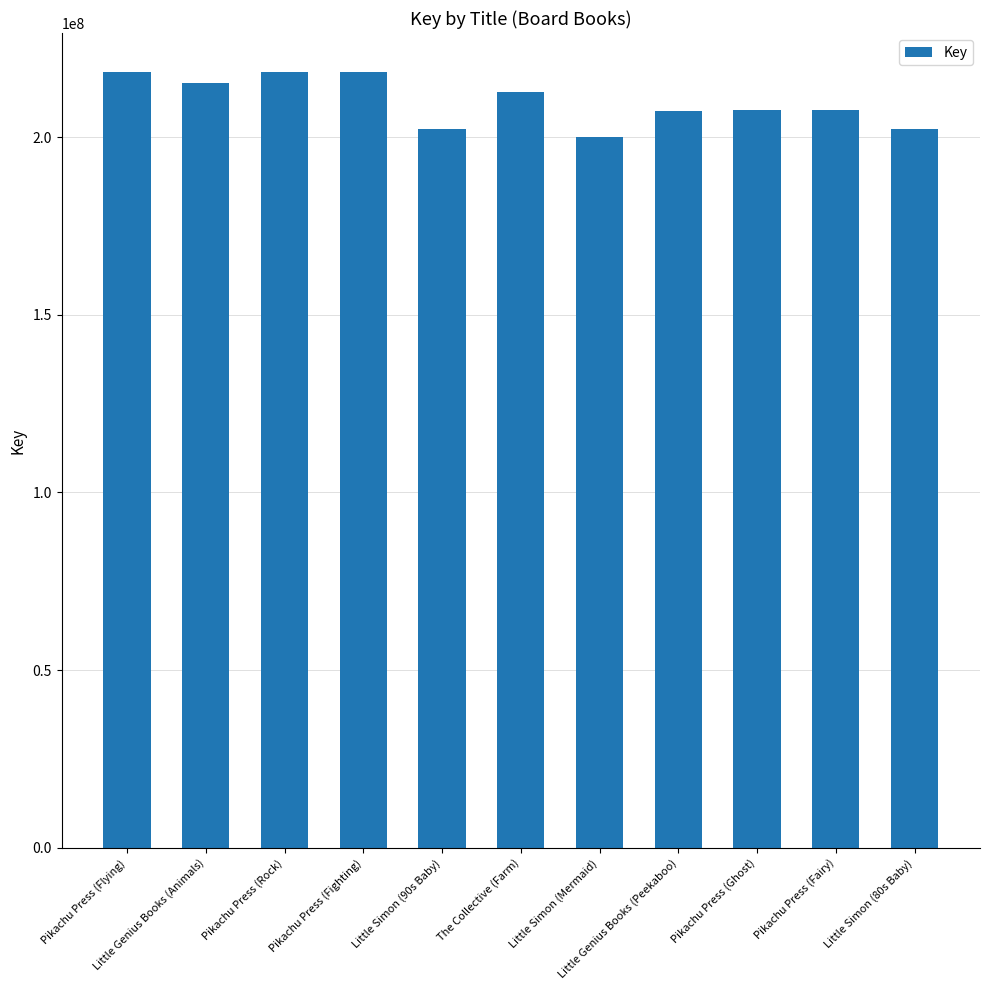

What is the minimum value shown in the chart?

199931145